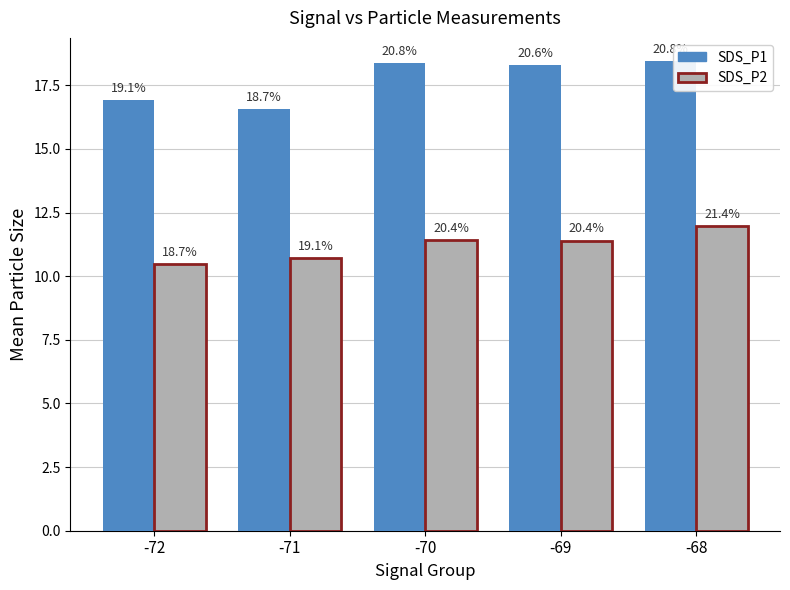

What is the maximum value for SDS_P1?

18.4